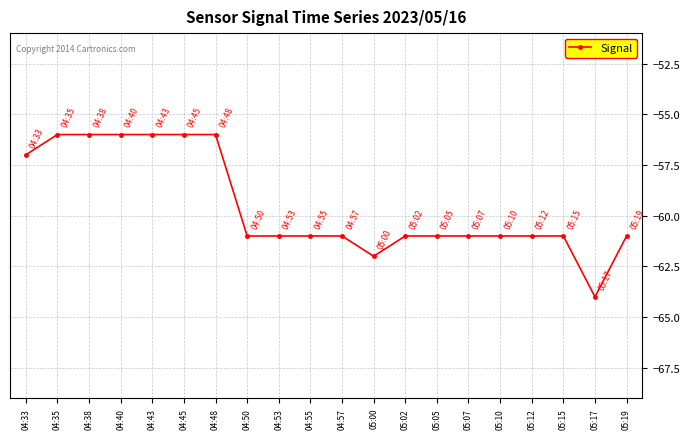

What is the difference between the maximum and minimum values?

8